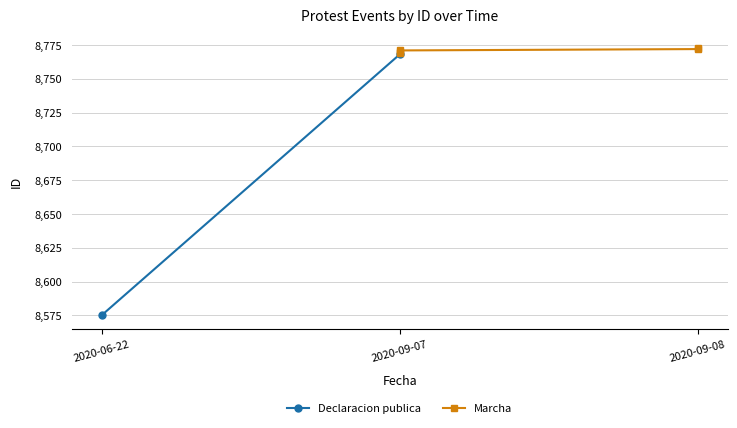

Is this an area chart (filled region under the line)?

No